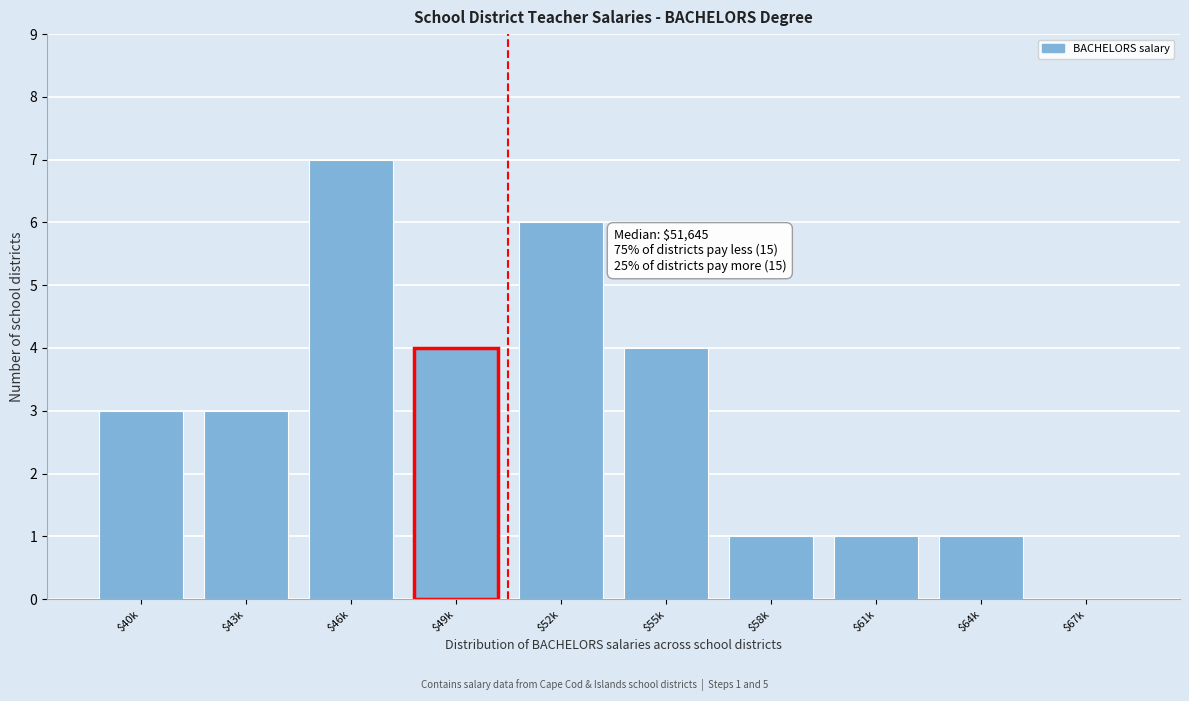

Is it true that the value at $61k is 1?

True